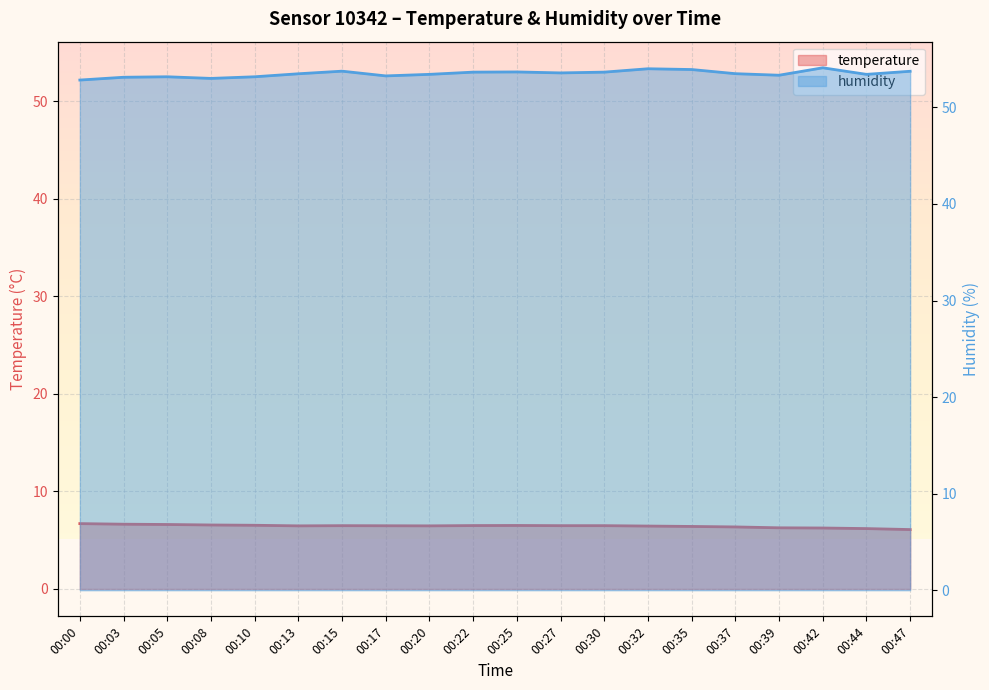

At which category does the chart reach its minimum across all series?

00:47